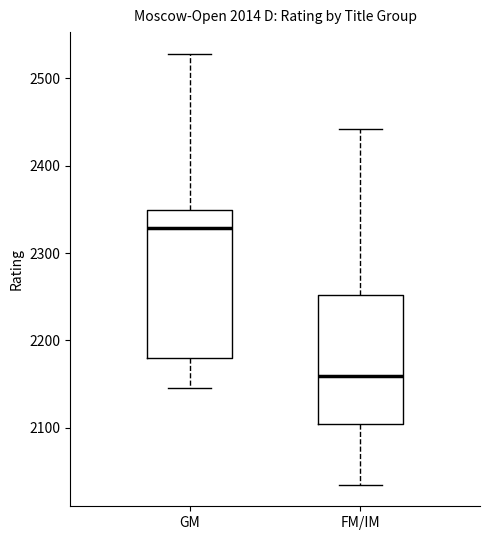

Reading left to right, transcribe this box plot: for each box, give where its median line is, the range the box spans, and where its two whiskers end, as read against the y-axis. The values are not printed on the chart, so give them approximately, as read against the axis.

GM: median 2330, box 2180 to 2350, whiskers 2150 to 2530
FM/IM: median 2160, box 2100 to 2250, whiskers 2040 to 2440